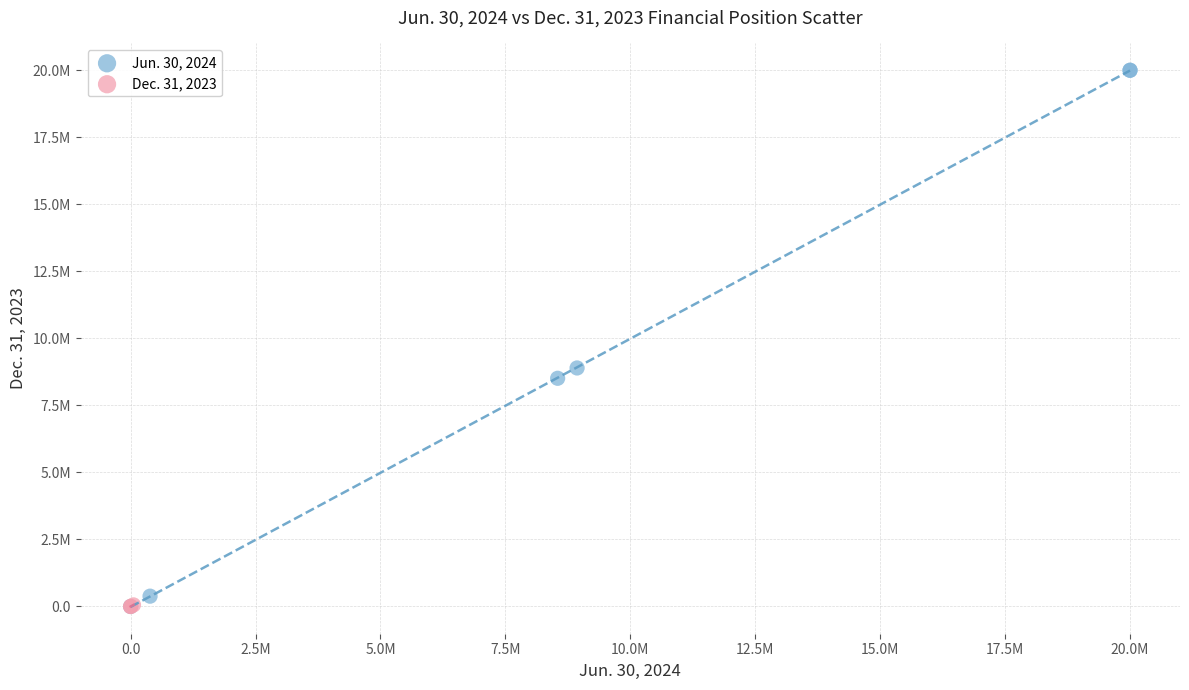

What are all the series names shown in the legend?

Jun. 30, 2024, Dec. 31, 2023